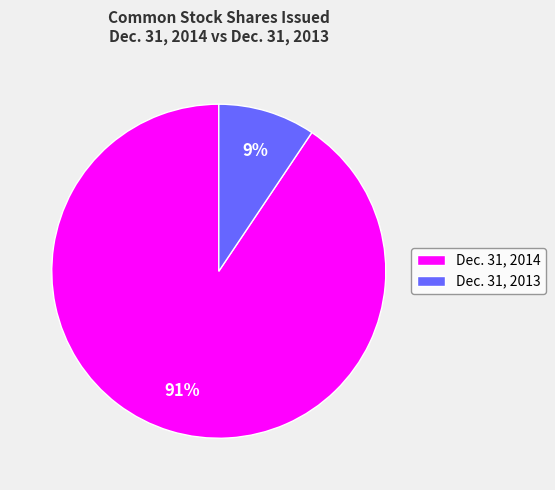

To the nearest percent, what is the average slice percentage?

50%